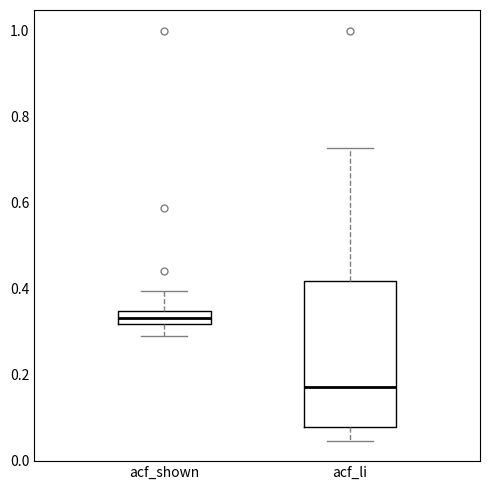

Where is the lower edge of the box for acf_li on the y-axis? The values are not printed on the chart, so give them approximately, as read against the axis.

0.08